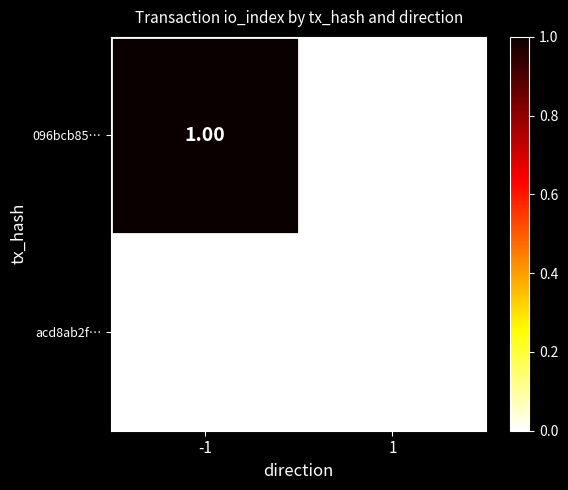

Between -1 and 1, which is larger?

-1